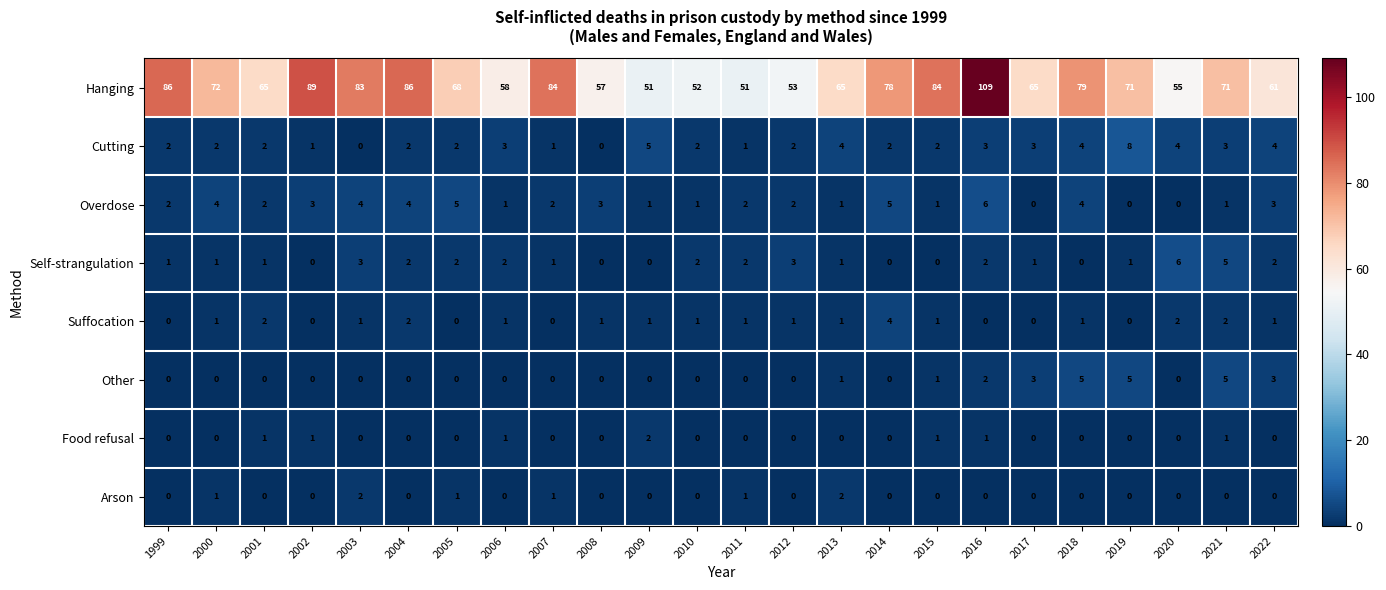

How many Self-strangulation values are between 1 and 2?

14